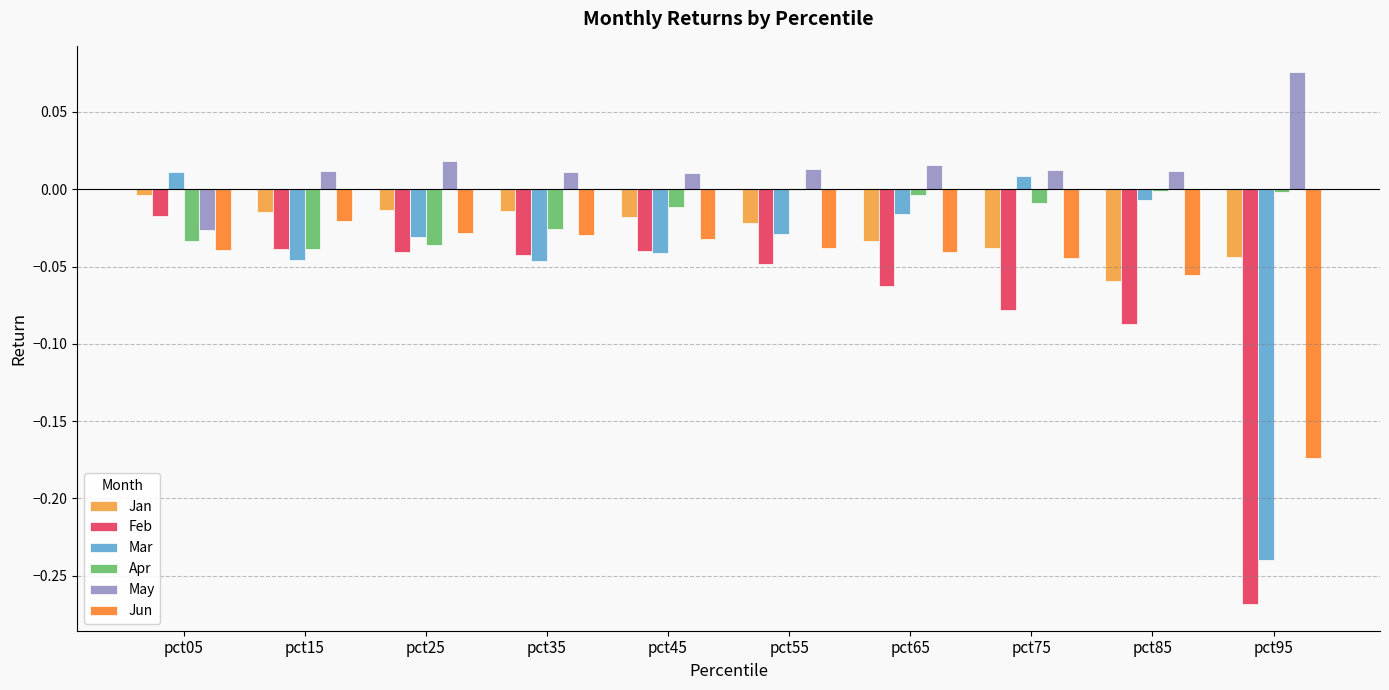

Reading left to right, extract all data points from this chart.

Jan: pct05=-0.0	pct15=-0.0	pct25=-0.0	pct35=-0.0	pct45=-0.0	pct55=-0.0	pct65=-0.0	pct75=-0.0	pct85=-0.1	pct95=-0.0
Feb: pct05=-0.0	pct15=-0.0	pct25=-0.0	pct35=-0.0	pct45=-0.0	pct55=-0.0	pct65=-0.1	pct75=-0.1	pct85=-0.1	pct95=-0.3
Mar: pct05=0.0	pct15=-0.0	pct25=-0.0	pct35=-0.0	pct45=-0.0	pct55=-0.0	pct65=-0.0	pct75=0.0	pct85=-0.0	pct95=-0.2
Apr: pct05=-0.0	pct15=-0.0	pct25=-0.0	pct35=-0.0	pct45=-0.0	pct55=-0.0	pct65=-0.0	pct75=-0.0	pct85=-0.0	pct95=-0.0
May: pct05=-0.0	pct15=0.0	pct25=0.0	pct35=0.0	pct45=0.0	pct55=0.0	pct65=0.0	pct75=0.0	pct85=0.0	pct95=0.1
Jun: pct05=-0.0	pct15=-0.0	pct25=-0.0	pct35=-0.0	pct45=-0.0	pct55=-0.0	pct65=-0.0	pct75=-0.0	pct85=-0.1	pct95=-0.2